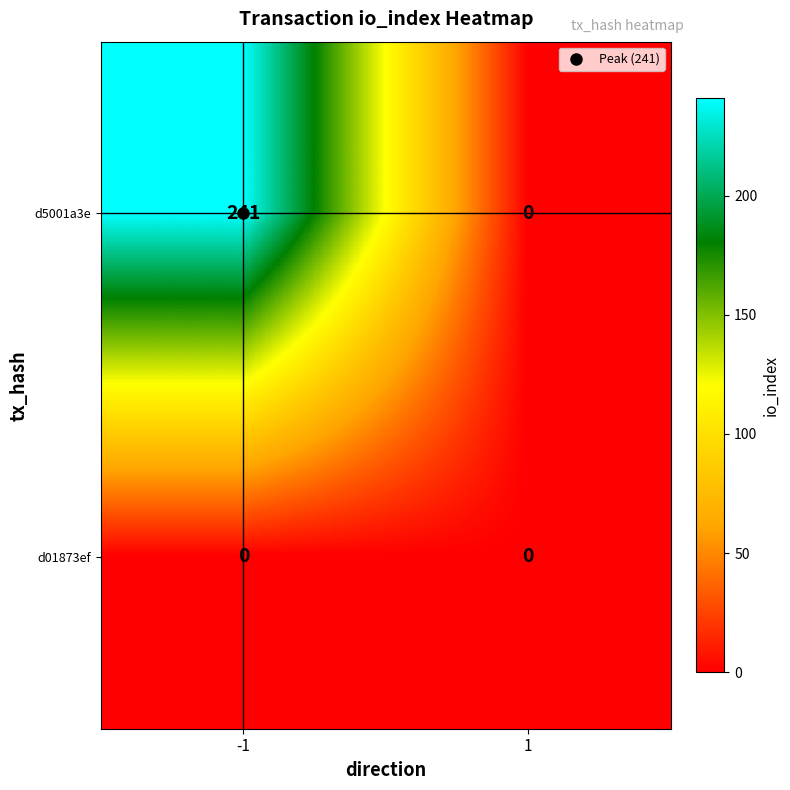

What is the total value across all series at -1?

241